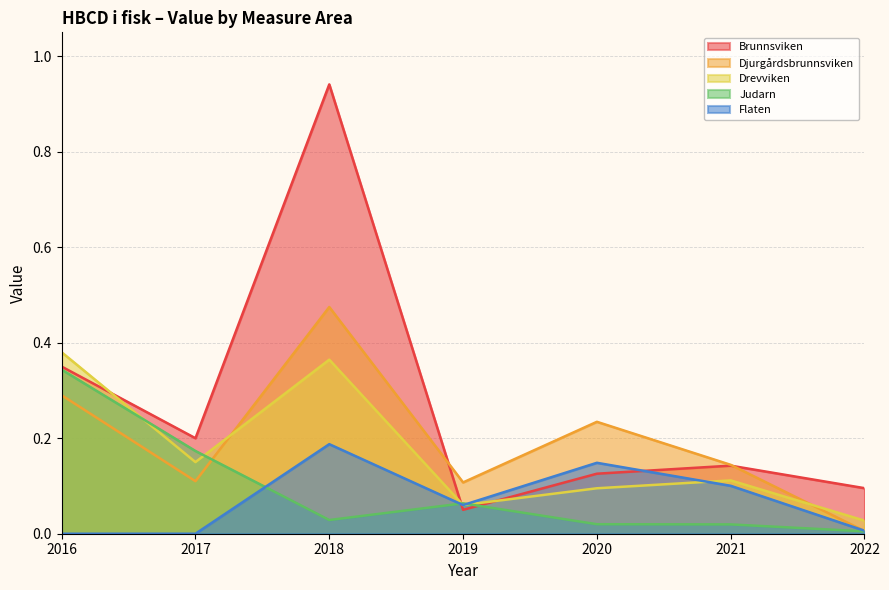

Reading right to left, transcribe all the data shown in this chart.

Brunnsviken: 2022=0.1	2021=0.1	2020=0.1	2019=0.1	2018=0.9	2017=0.2	2016=0.3
Djurgårdsbrunnsviken: 2022=0.0	2021=0.1	2020=0.2	2019=0.1	2018=0.5	2017=0.1	2016=0.3
Drevviken: 2022=0.0	2021=0.1	2020=0.1	2019=0.1	2018=0.4	2017=0.1	2016=0.4
Judarn: 2022=0.0	2021=0.0	2020=0.0	2019=0.1	2018=0.0	2017=0.2	2016=0.3
Flaten: 2022=0.0	2021=0.1	2020=0.1	2019=0.1	2018=0.2	2017=0.0	2016=0.0